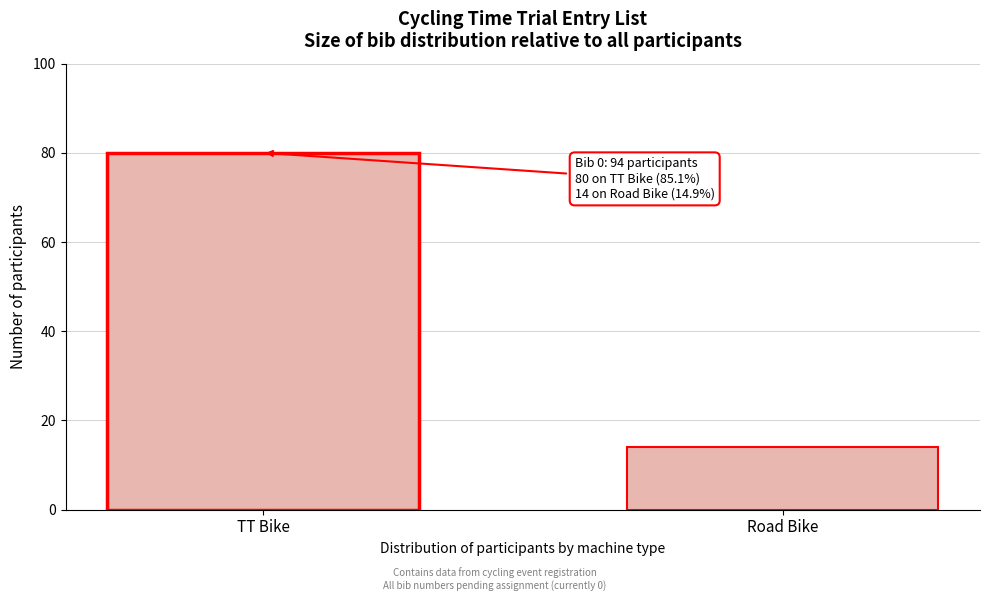

Reading left to right, list all the values displayed in this chart.

TT Bike=80	Road Bike=14